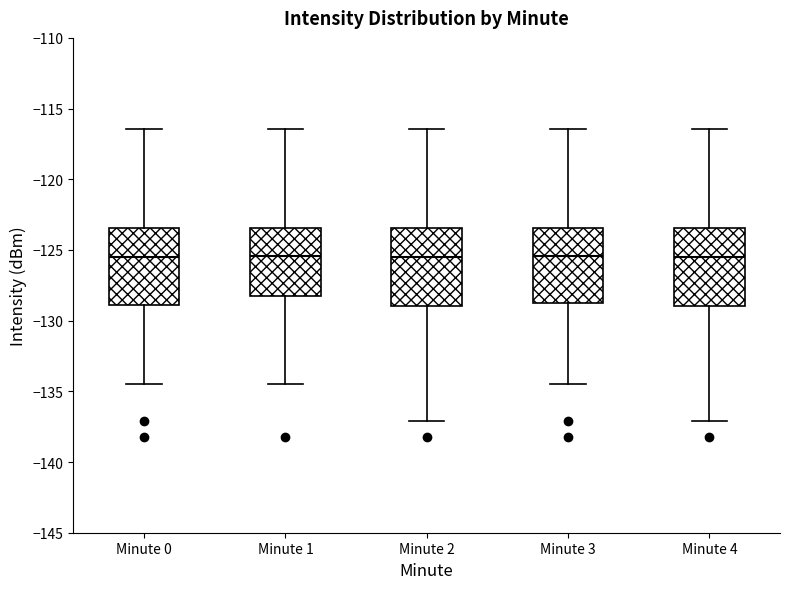

Reading left to right, transcribe this box plot: for each box, give where its median line is, the range the box spans, and where its two whiskers end, as read against the y-axis. The values are not printed on the chart, so give them approximately, as read against the axis.

Minute 0: median -125.5, box -129.0 to -123.5, whiskers -134.5 to -116.5
Minute 1: median -125.5, box -128.0 to -123.5, whiskers -134.5 to -116.5
Minute 2: median -125.5, box -129.0 to -123.5, whiskers -137.0 to -116.5
Minute 3: median -125.5, box -128.5 to -123.5, whiskers -134.5 to -116.5
Minute 4: median -125.5, box -129.0 to -123.5, whiskers -137.0 to -116.5